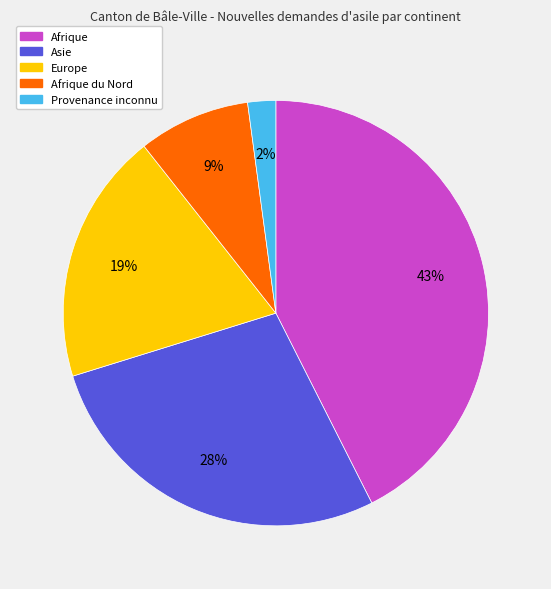

To the nearest percent, what is the average slice percentage?

20%